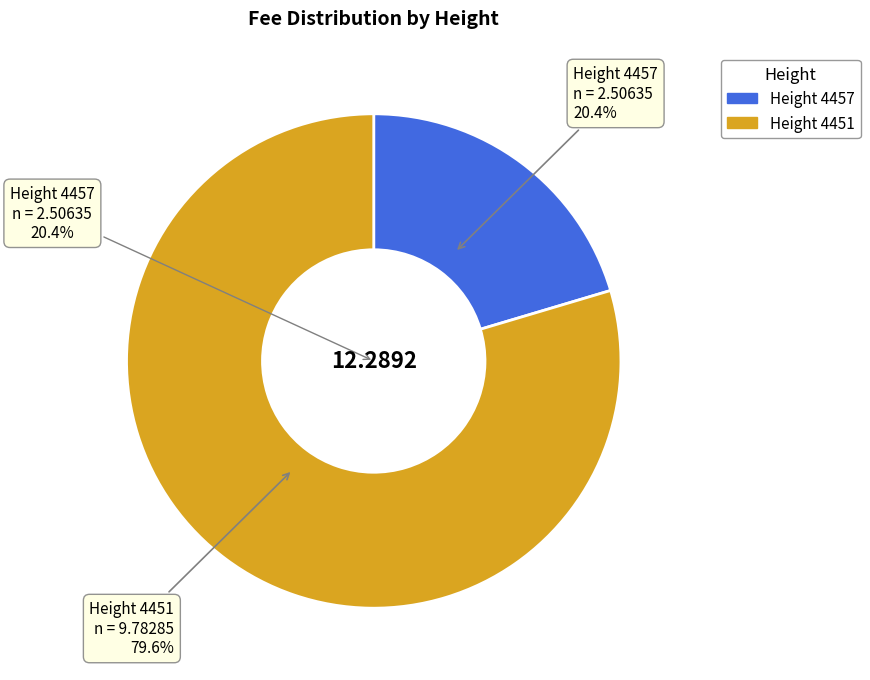

Is the sum of 4451 and 4457 greater than half?

Yes